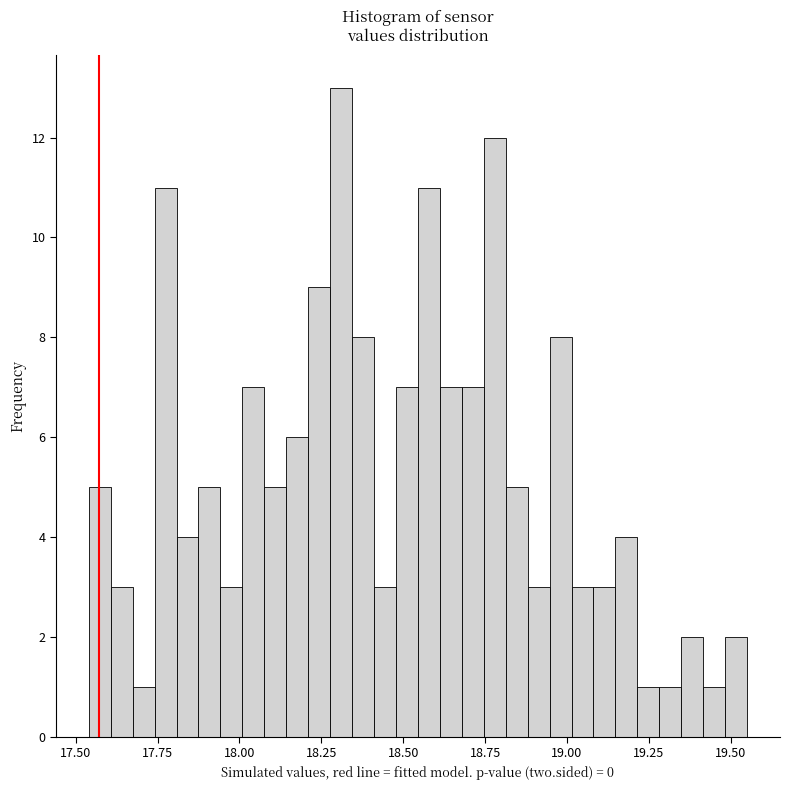

Read against the x-axis, roughly where is the centre of the tallest bar?

18.30